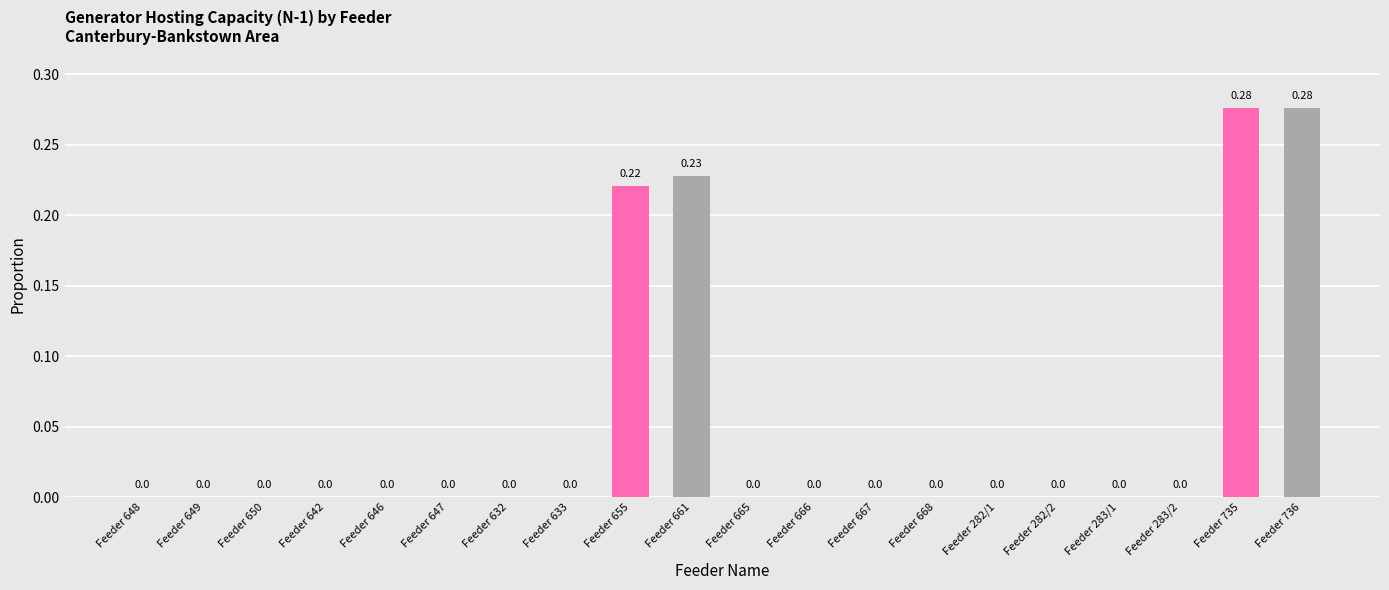

What is the change in value from Feeder 642 to Feeder 655?

+0.2